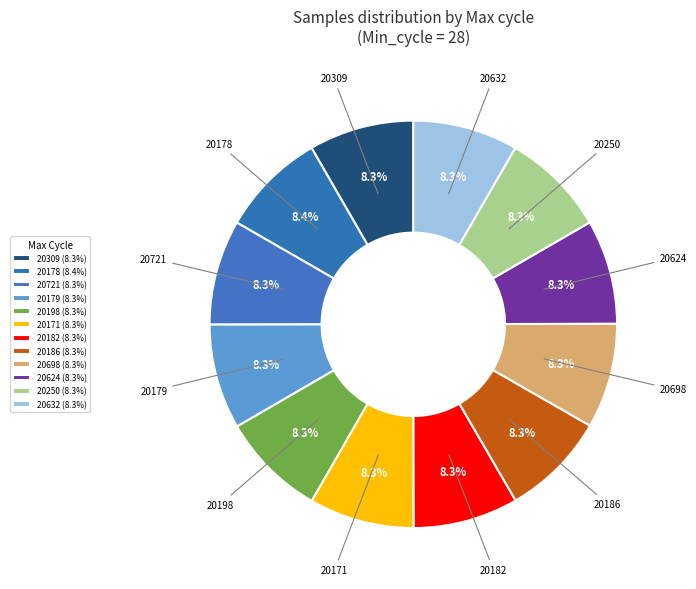

Is there a majority slice in this chart?

No